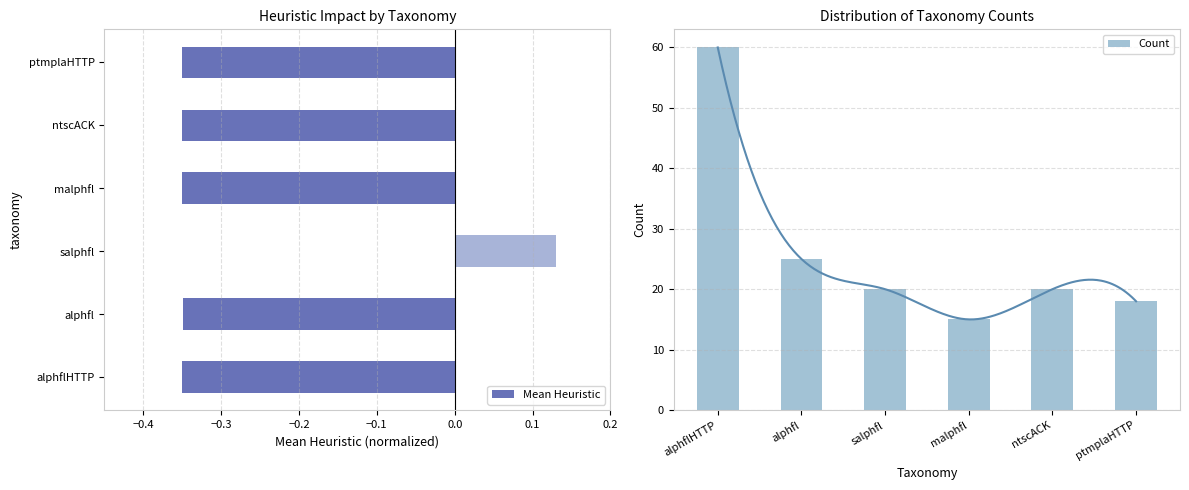

What is the maximum value for Mean Heuristic?

0.1